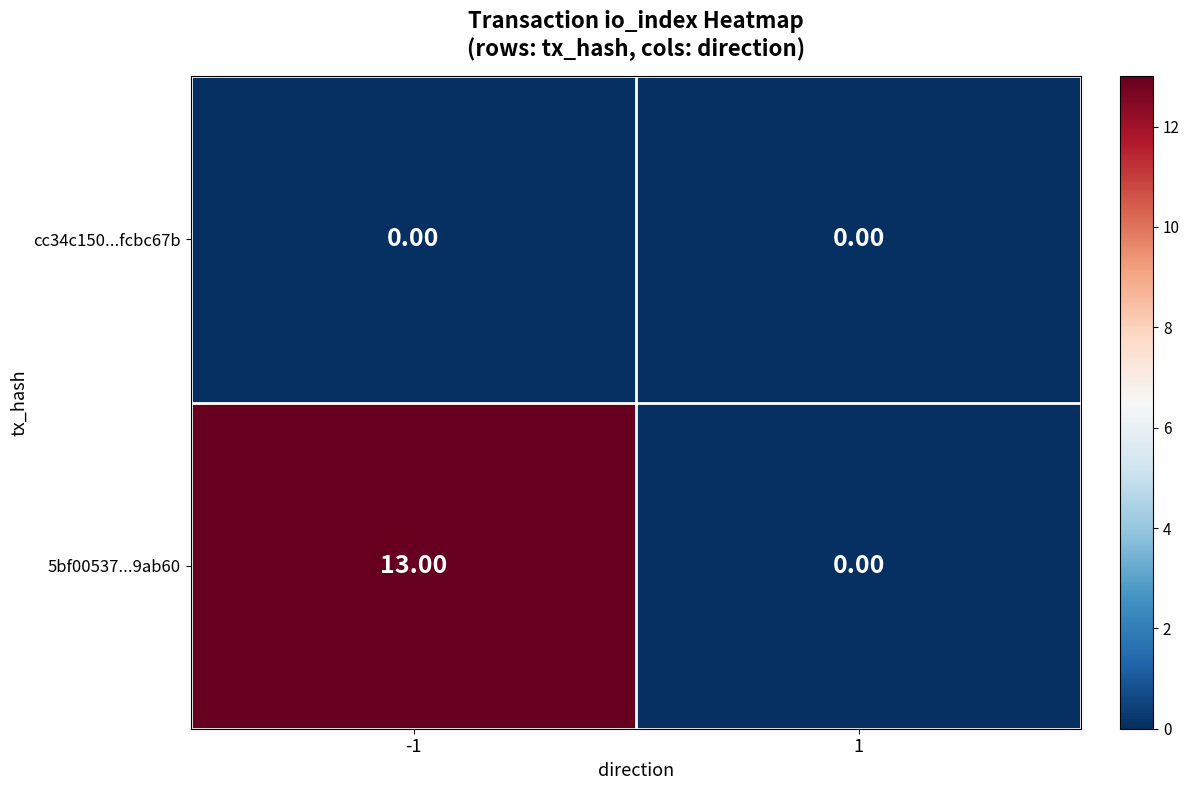

Which series changed the most between -1 and 1?

5bf00537...9ab60